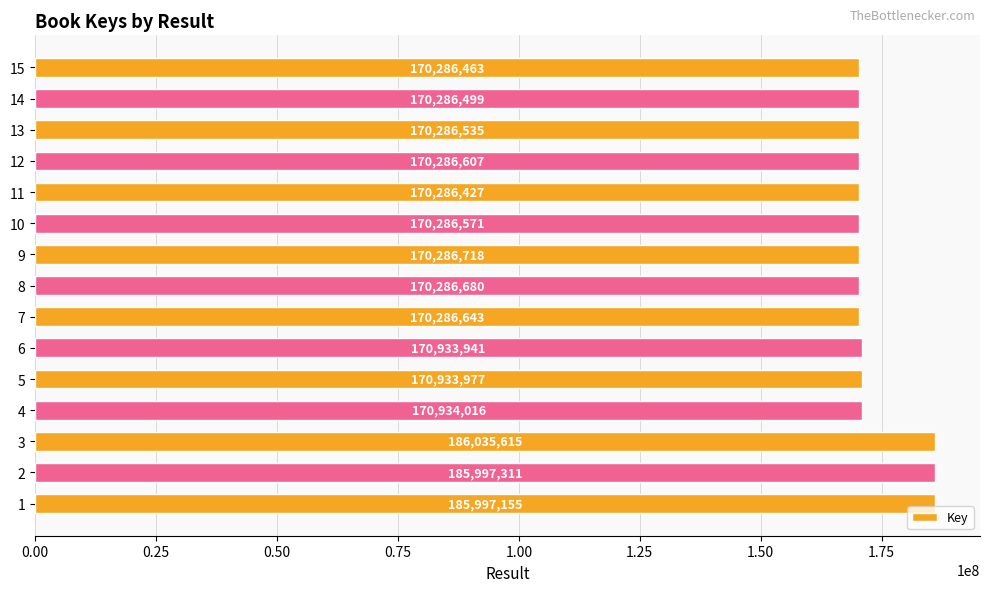

What is the sum of all values?

2603411158